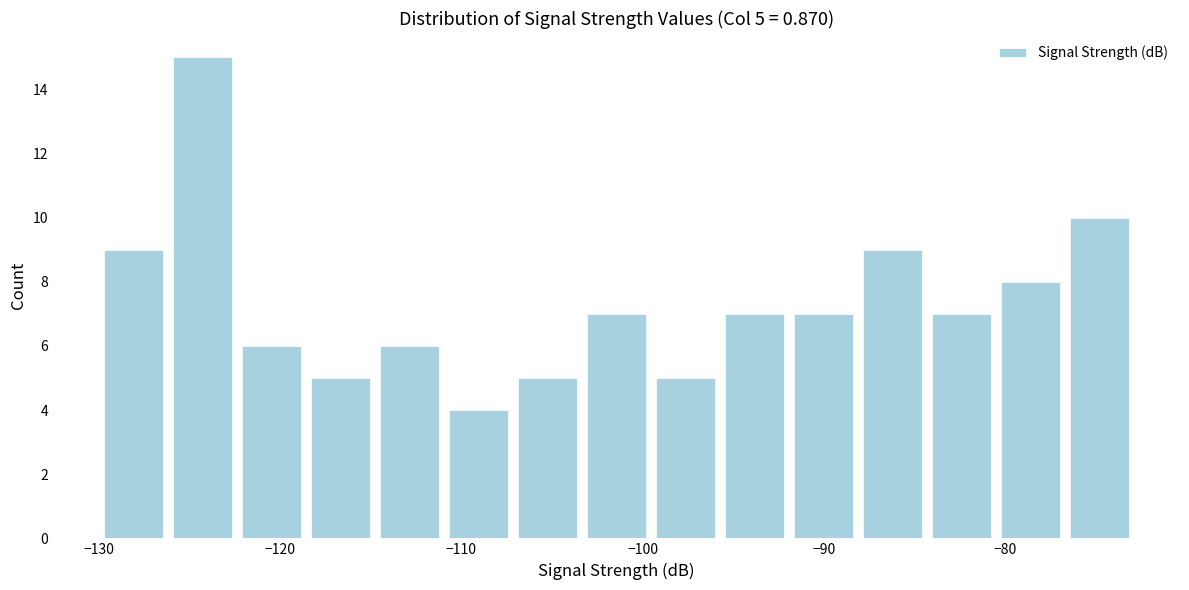

Around what value on the x-axis is the tallest bar? Give the approximate position of its centre, as read against the axis.

-124